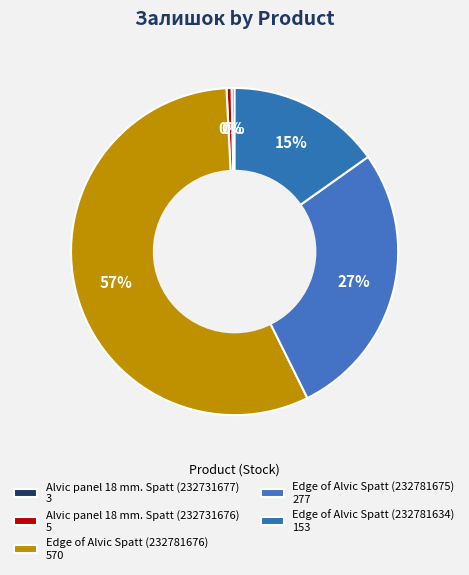

Which has a higher value, Edge of Alvic Spatt (232781676) or Alvic panel 18 mm. Spatt (232731677)?

Edge of Alvic Spatt (232781676)